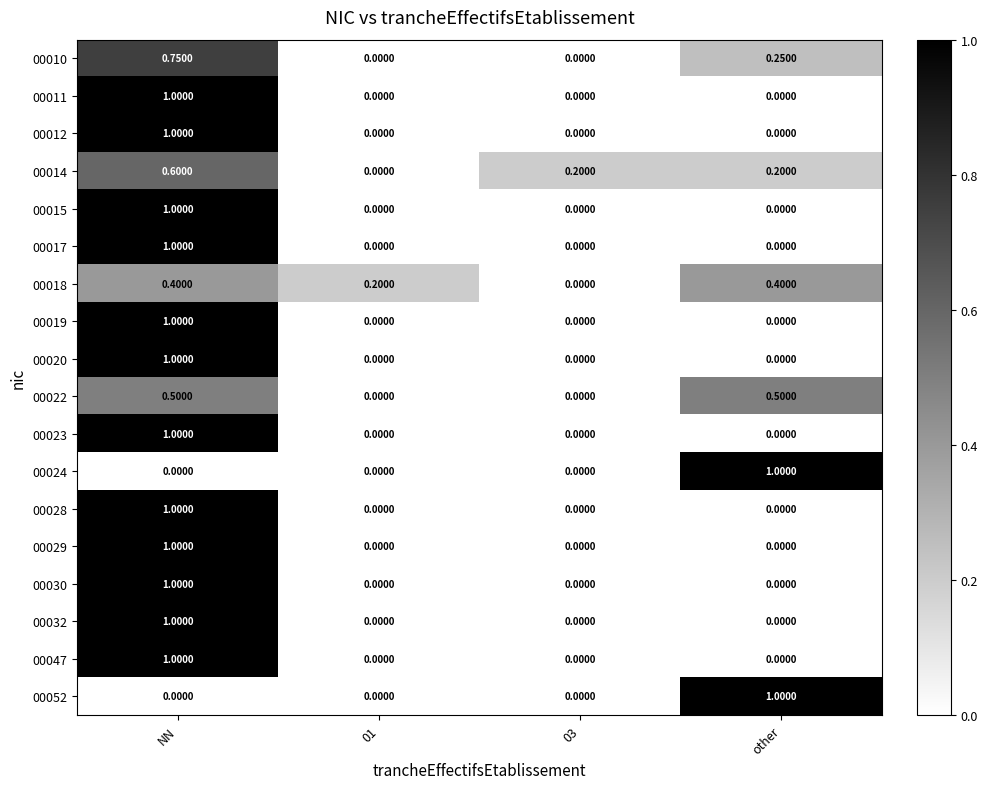

At which label does 00030 reach its peak?

NN